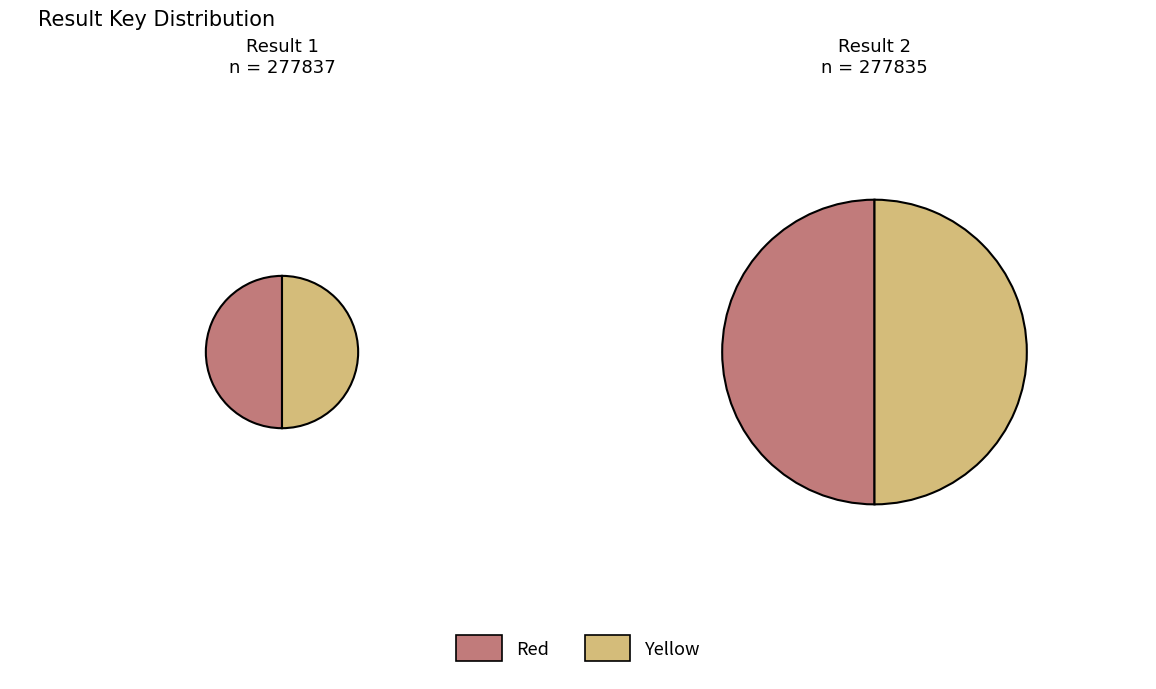

To the nearest percent, what percentage of the pie is 1?

50%